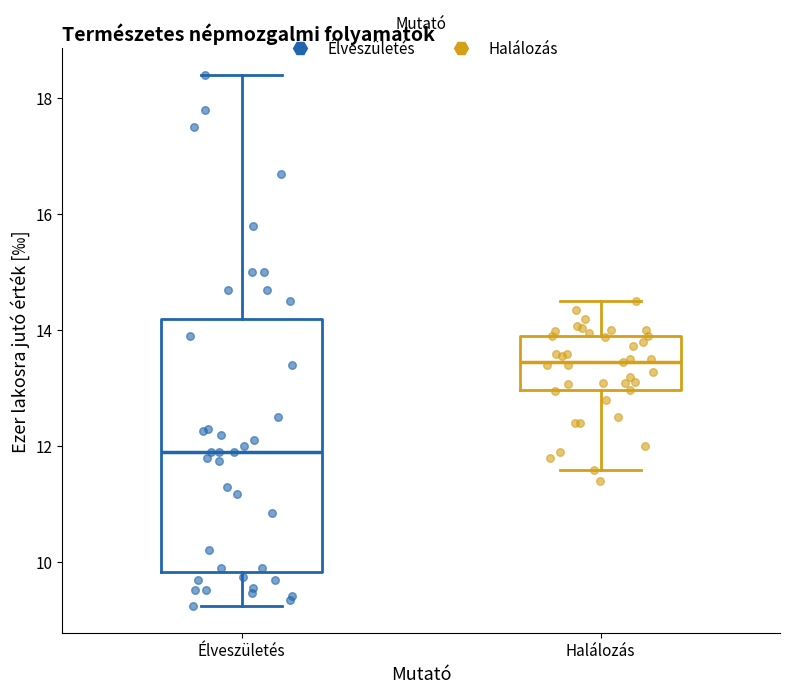

Reading left to right, transcribe this box plot: for each box, give where its median line is, the range the box spans, and where its two whiskers end, as read against the y-axis. The values are not printed on the chart, so give them approximately, as read against the axis.

Élveszületés: median 12.0, box 9.8 to 14.2, whiskers 9.2 to 18.4
Halálozás: median 13.4, box 13.0 to 14.0, whiskers 11.6 to 14.6